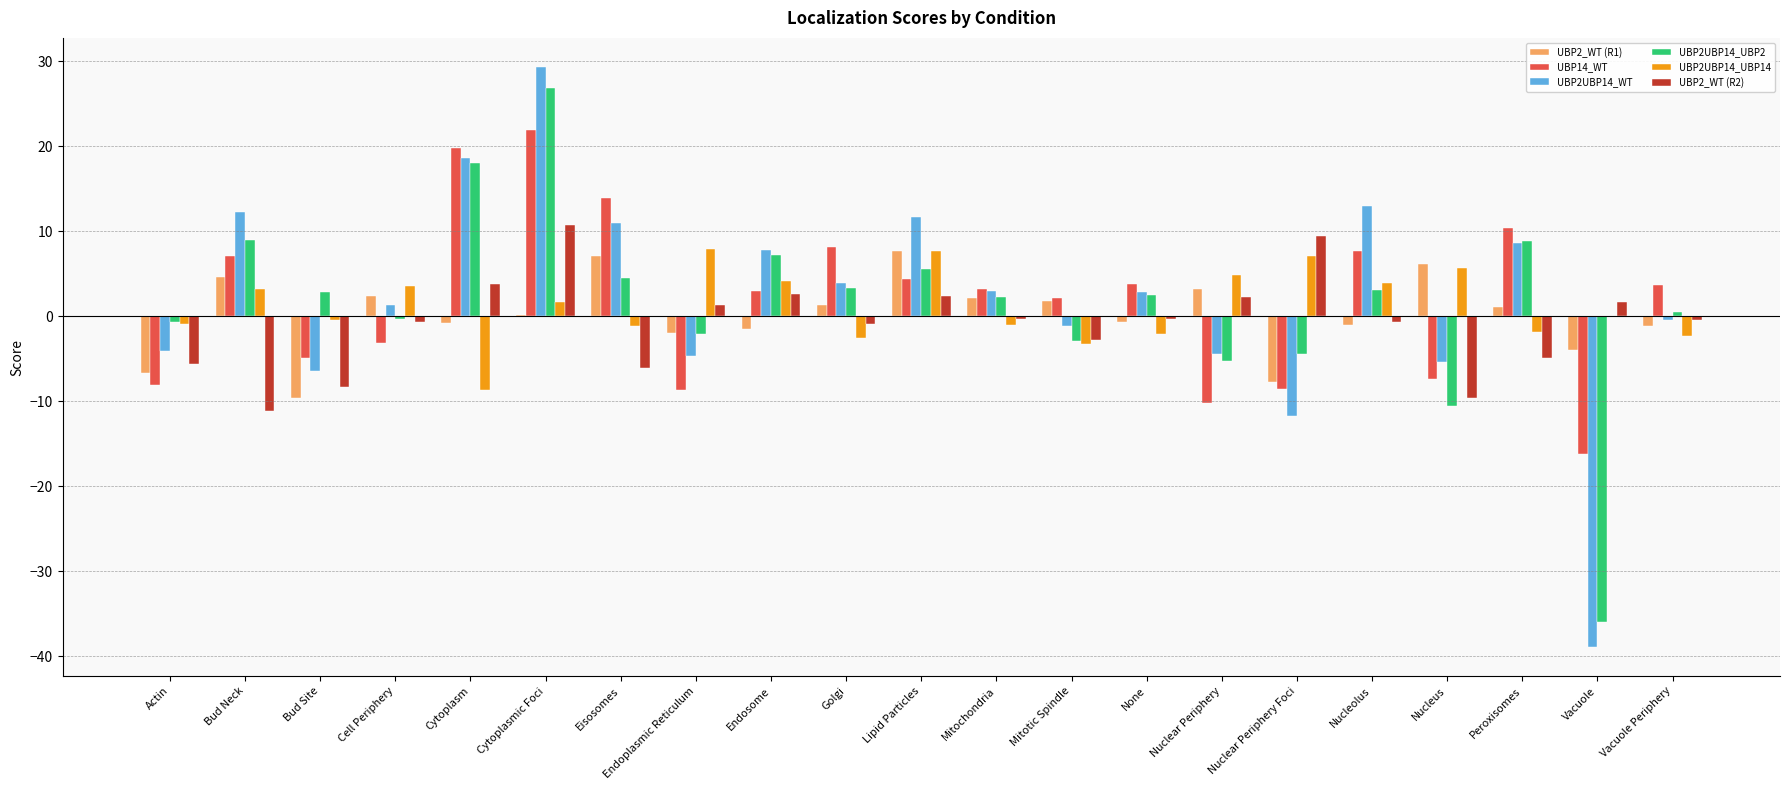

Between Actin and Lipid Particles, which series saw the biggest shift?

UBP2UBP14_WT